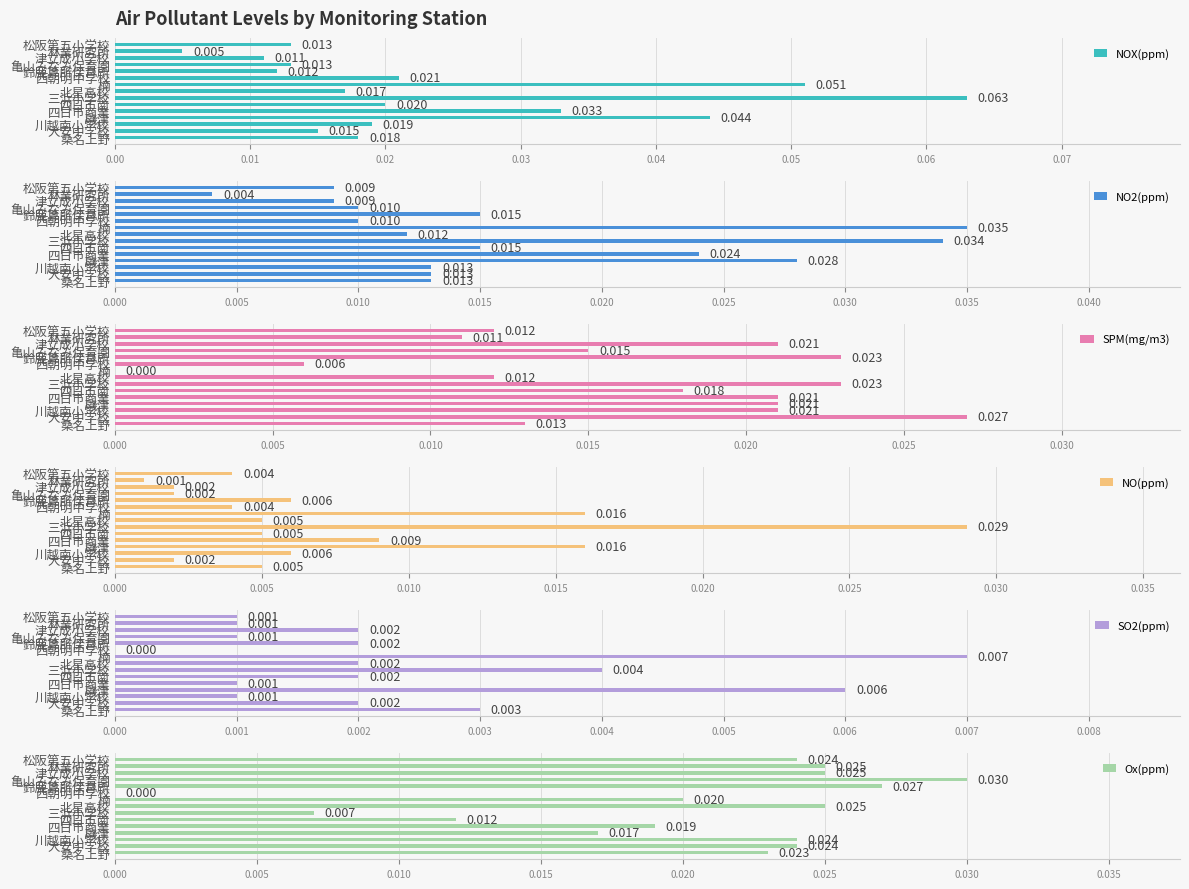

Which series has the largest range (max minus min)?

NOX(ppm)